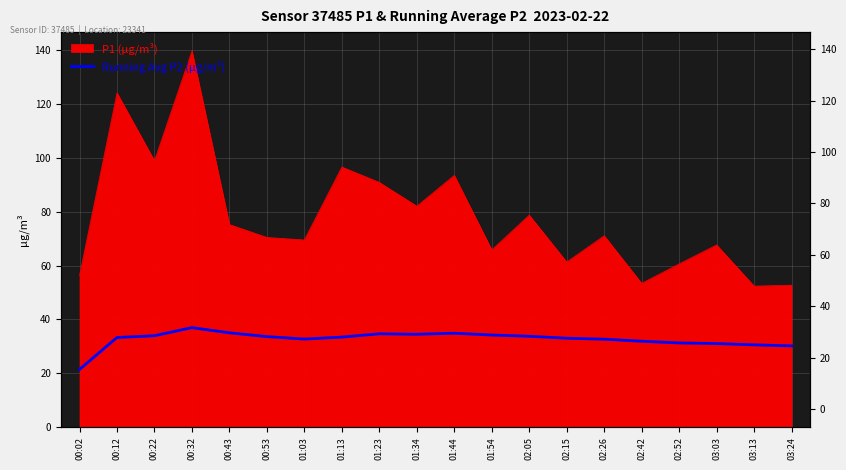

Which label corresponds to the smallest value in the chart?

00:02